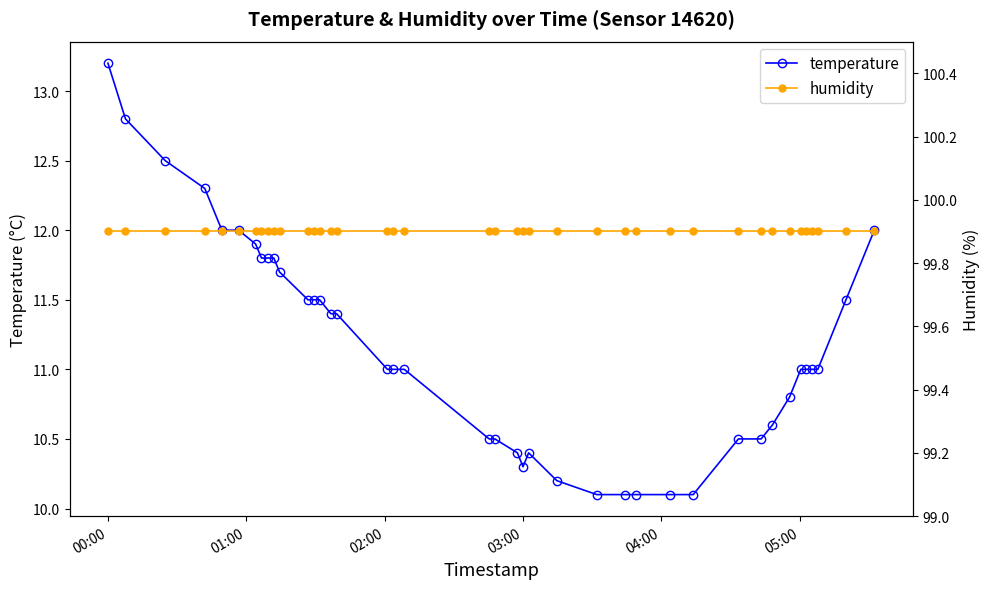

What is the lowest value of the temperature series?

10.1